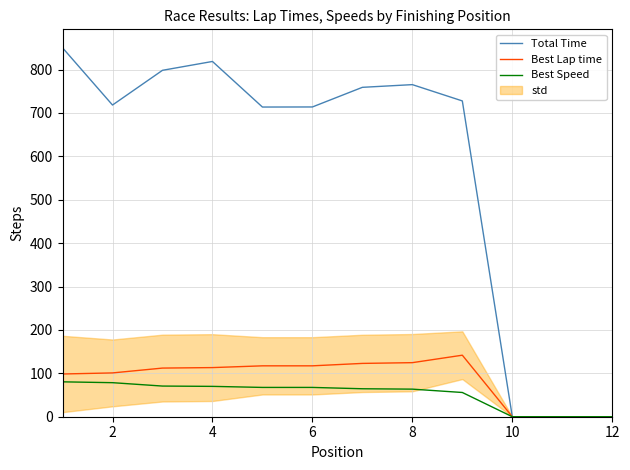

The value of Best Speed at 10 is -37.8. True or false?

False